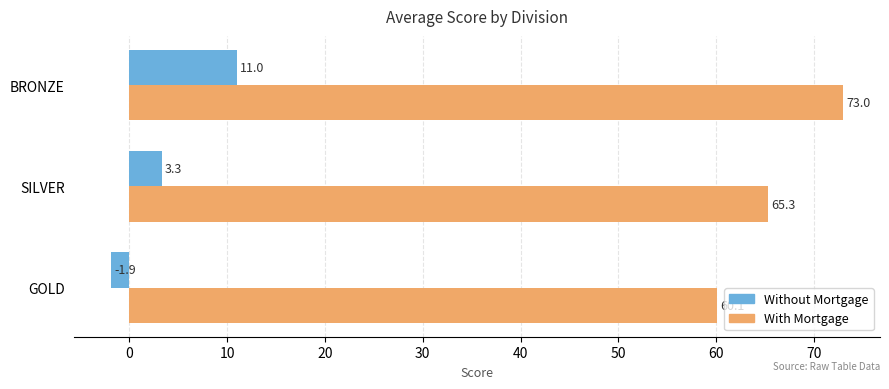

Rank the categories by Without Mortgage value from highest to lowest.

BRONZE, SILVER, GOLD